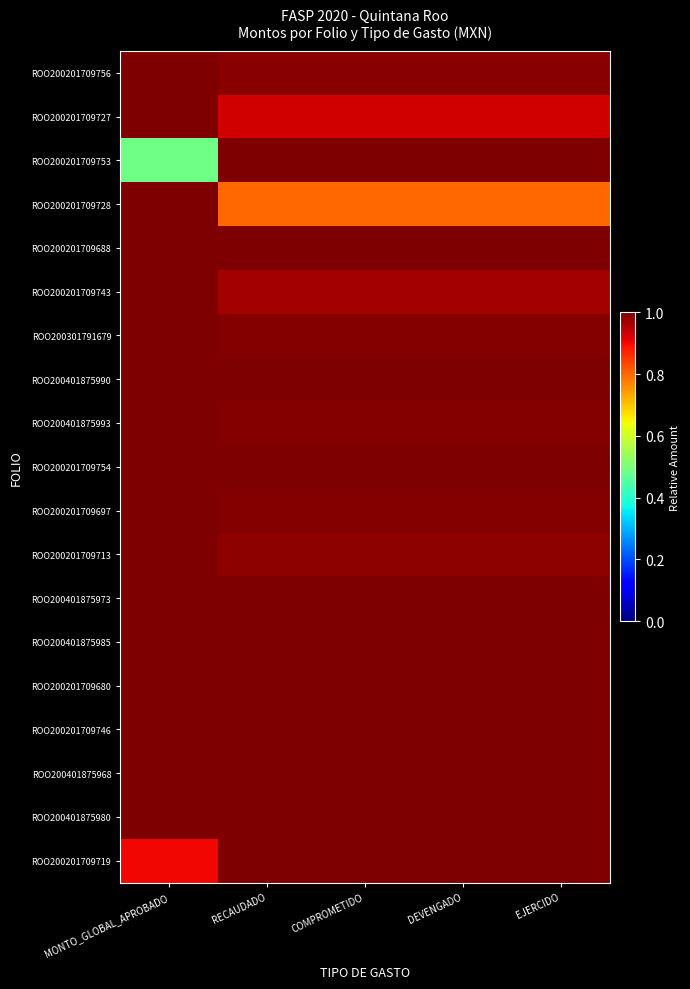

What is the spread (max minus min) of values at MONTO_GLOBAL_APROBADO?

0.5